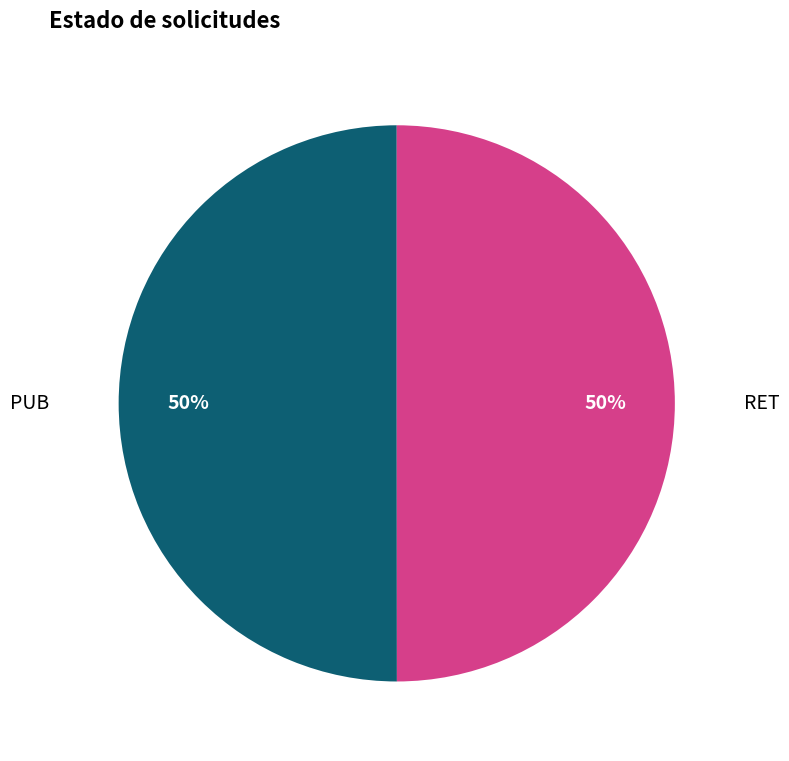

To the nearest percent, what is the average slice percentage?

50%